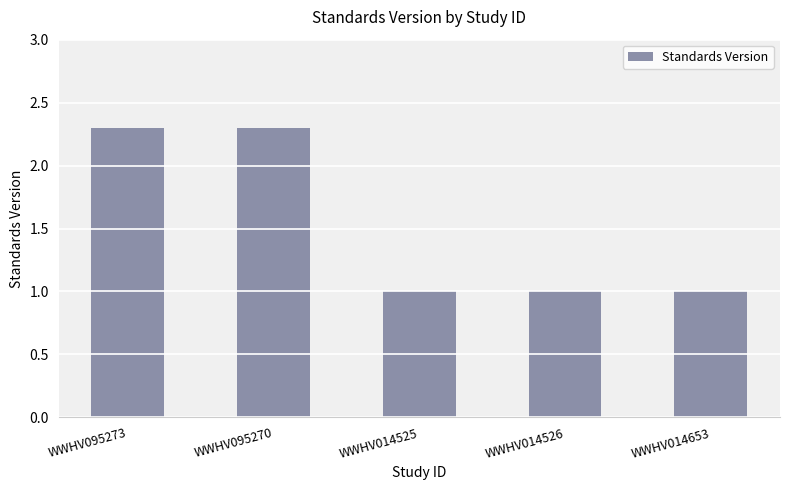

Reading left to right, list all the values displayed in this chart.

WWHV095273=2.3	WWHV095270=2.3	WWHV014525=1.0	WWHV014526=1.0	WWHV014653=1.0